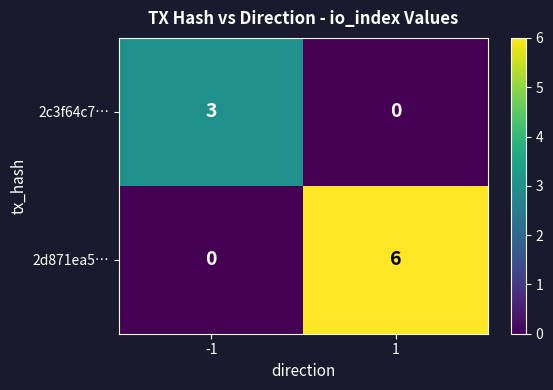

What is the difference between the highest and lowest values at 1?

6